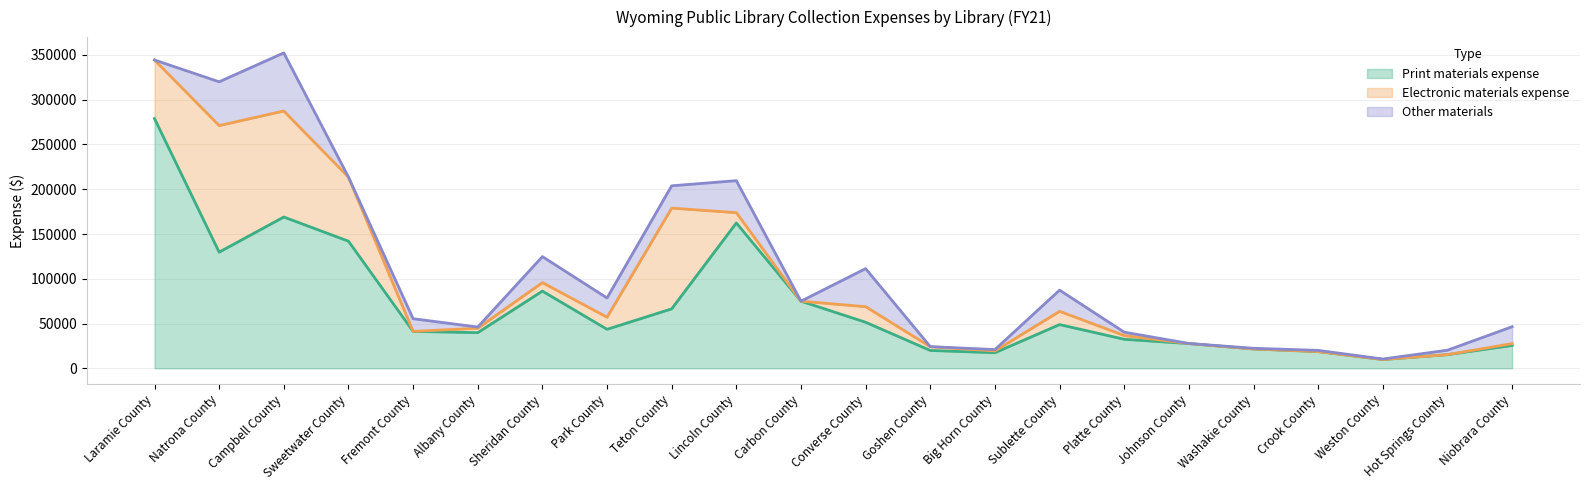

At which category is the sum across all series the highest?

Campbell County